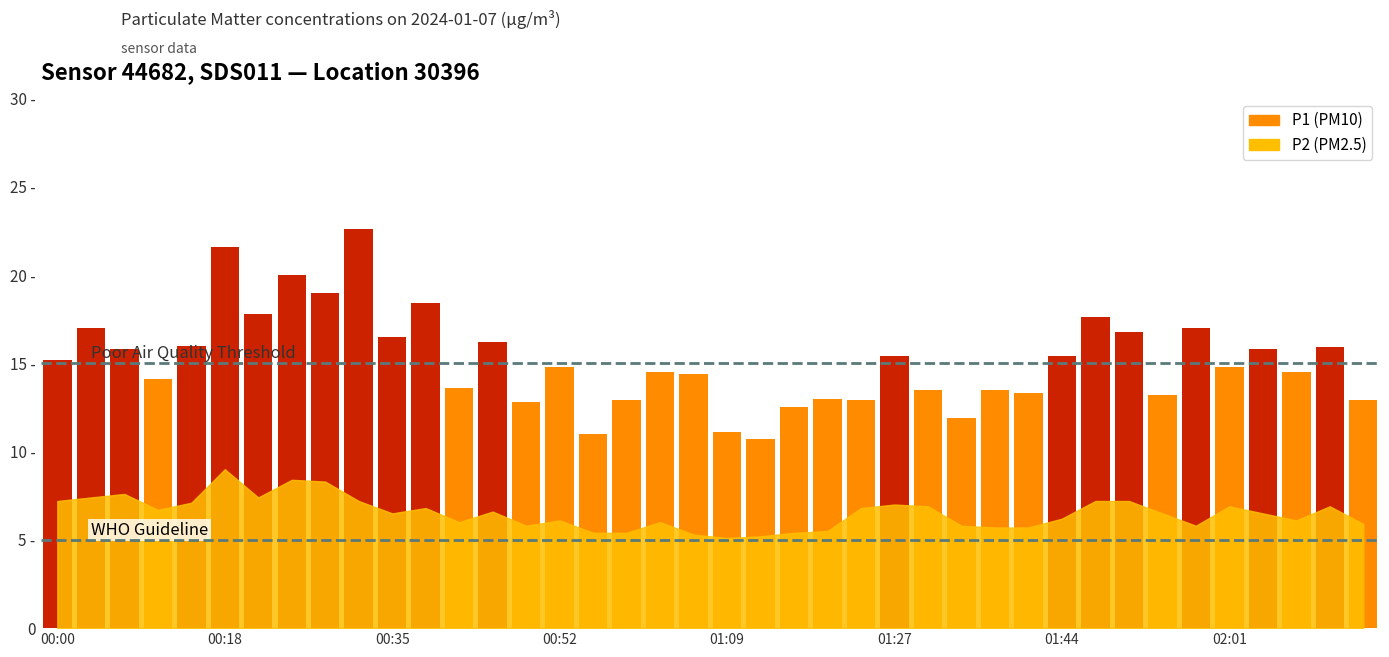

List the series in order of their overall mean, highest first.

P1, P2